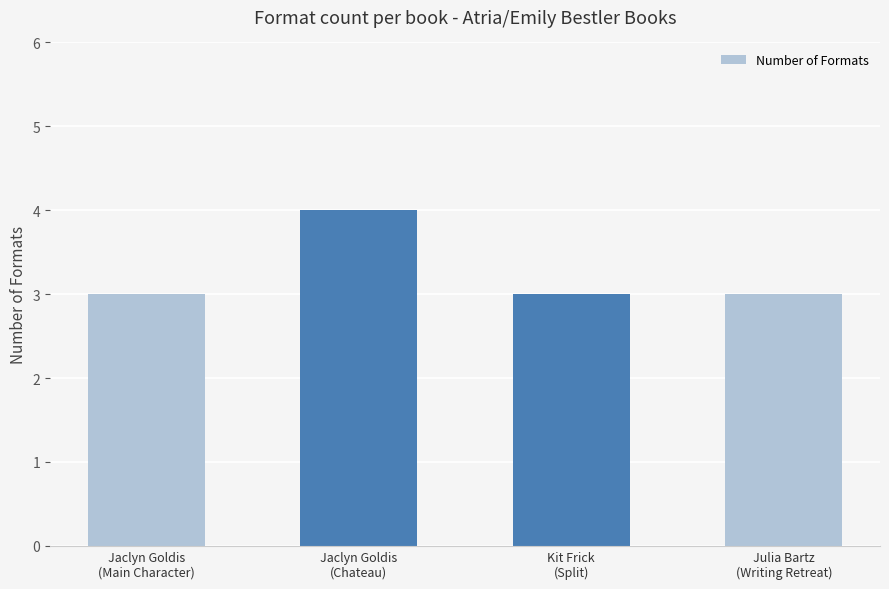

What is the difference between the maximum and minimum values?

1